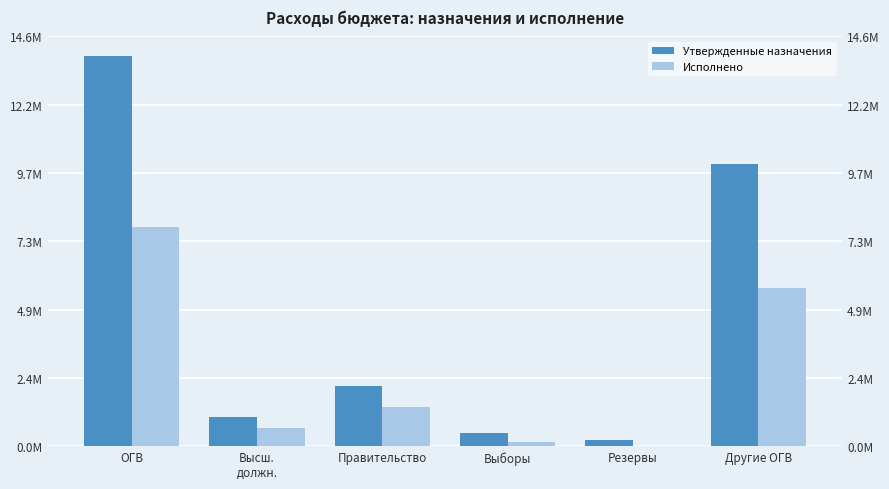

What is the spread (max minus min) of values at Высш.
должн.?

373941.7